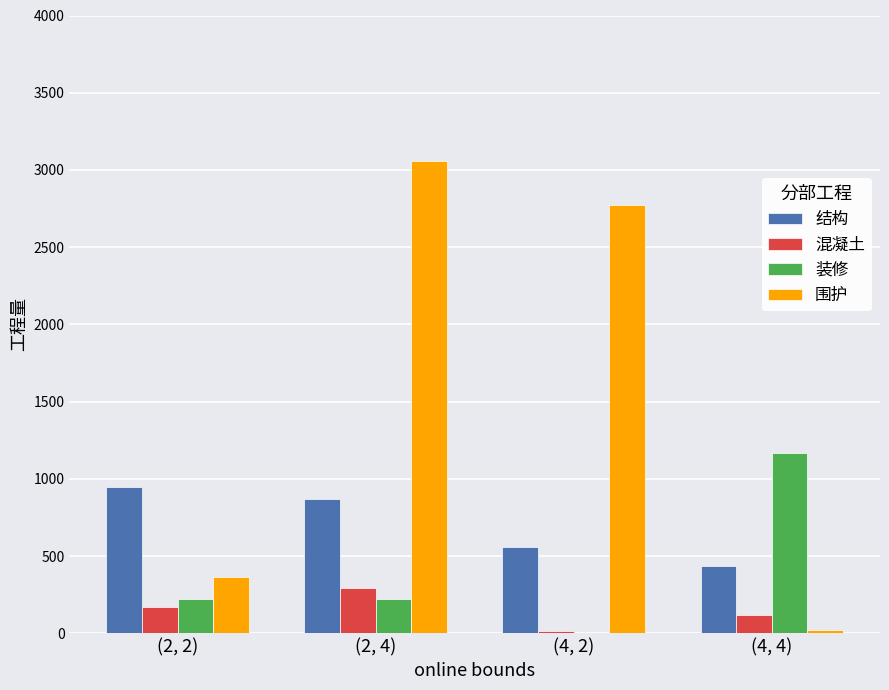

Does the chart contain stacked bars?

No